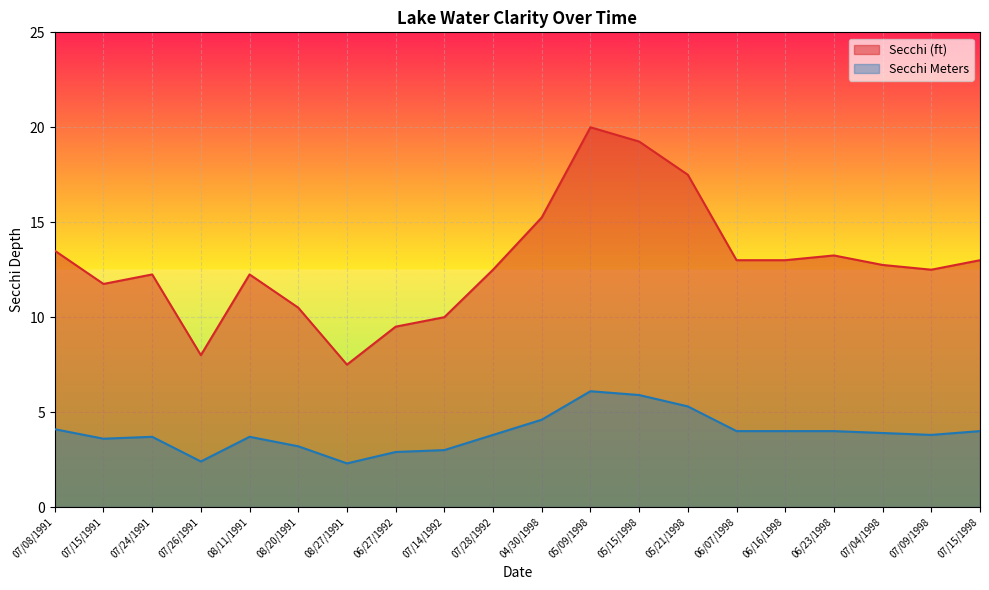

Reading left to right, transcribe all the data shown in this chart.

Secchi (ft): 13.5	11.8	12.2	8.0	12.2	10.5	7.5	9.5	10.0	12.5	15.2	20.0	19.2	17.5	13.0	13.0	13.2	12.8	12.5	13.0
Secchi Meters: 4.1	3.6	3.7	2.4	3.7	3.2	2.3	2.9	3.0	3.8	4.6	6.1	5.9	5.3	4.0	4.0	4.0	3.9	3.8	4.0